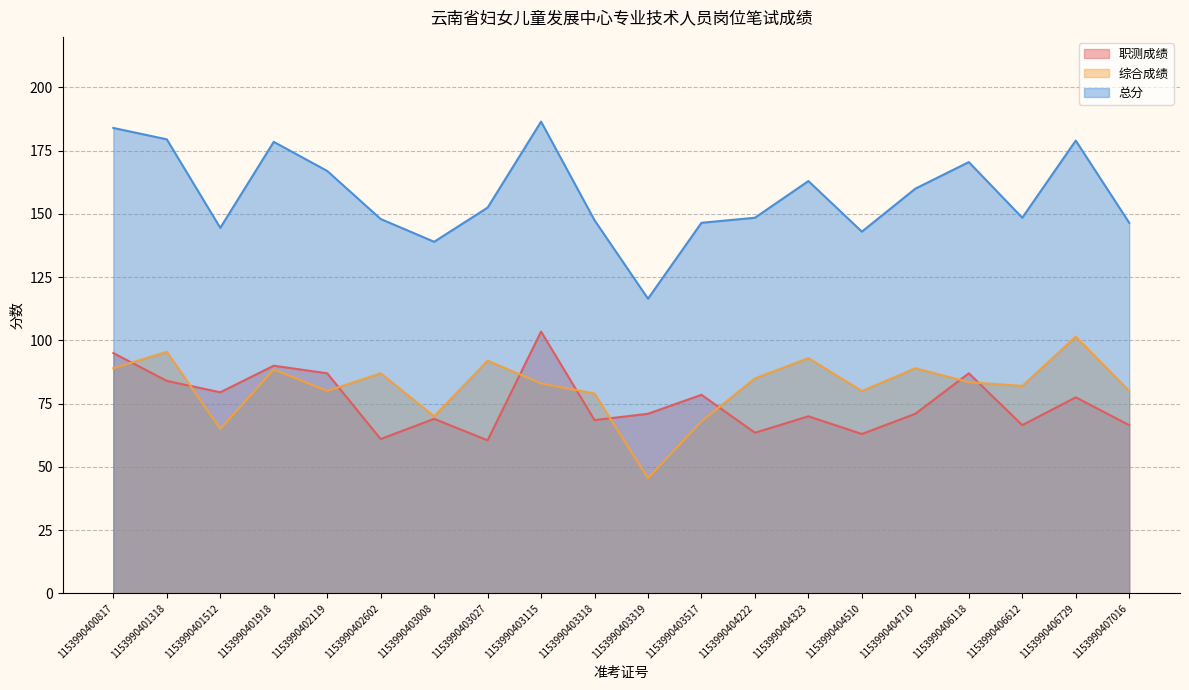

What value does the 职测成绩 series have at 1153990406729?

77.5